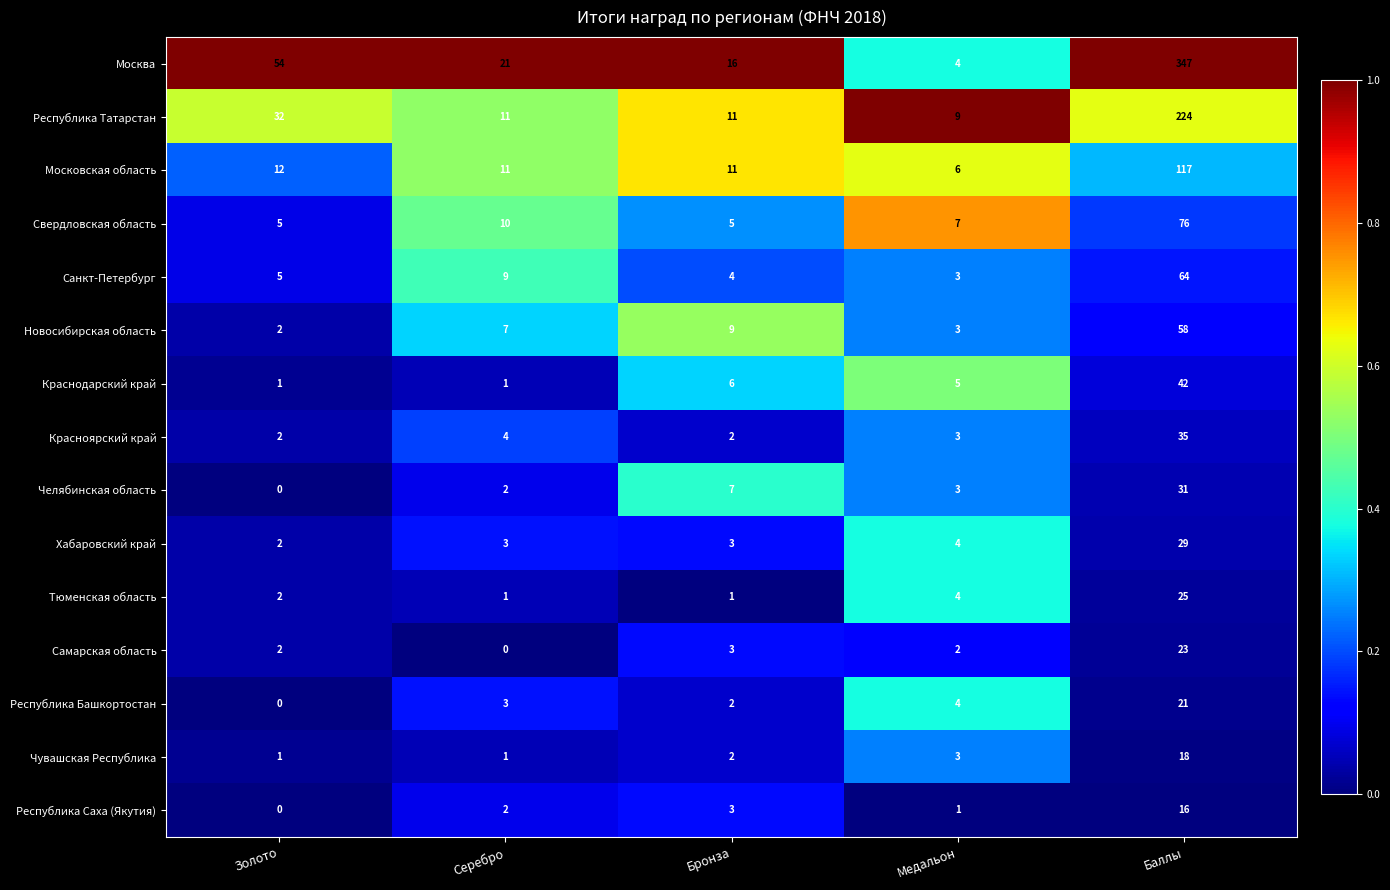

Which series changed the most between Бронза and Баллы?

Москва